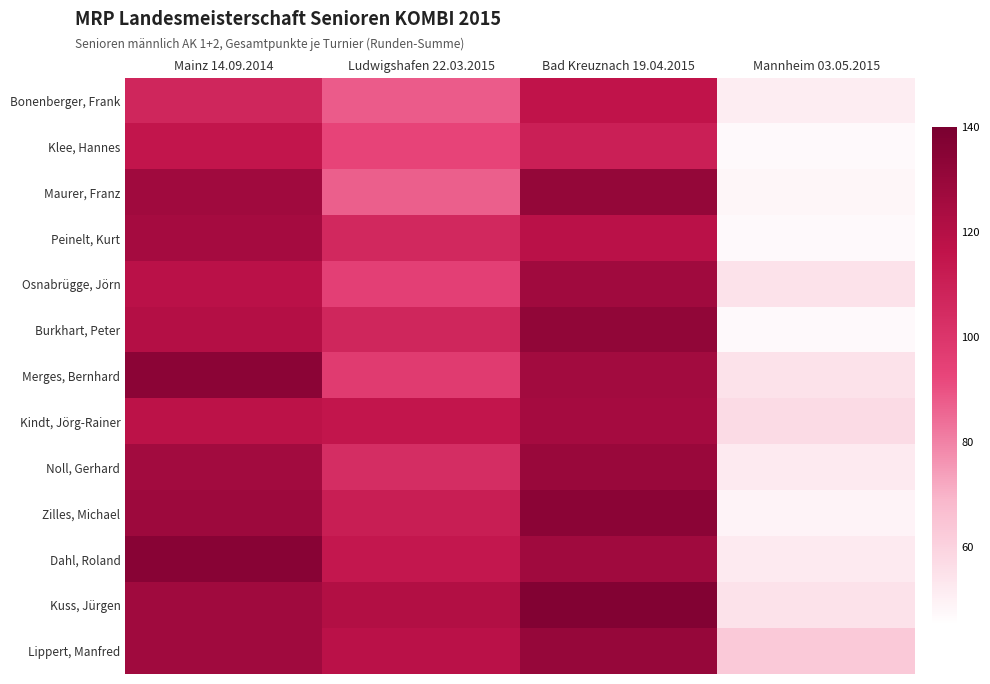

Reading left to right, what are all the values shown in this chart?

Bonenberger, Frank: Mainz 14.09.2014=107	Ludwigshafen 22.03.2015=88	Bad Kreuznach 19.04.2015=116	Mannheim 03.05.2015=51
Klee, Hannes: Mainz 14.09.2014=115	Ludwigshafen 22.03.2015=93	Bad Kreuznach 19.04.2015=110	Mannheim 03.05.2015=47
Maurer, Franz: Mainz 14.09.2014=127	Ludwigshafen 22.03.2015=87	Bad Kreuznach 19.04.2015=131	Mannheim 03.05.2015=48
Peinelt, Kurt: Mainz 14.09.2014=125	Ludwigshafen 22.03.2015=106	Bad Kreuznach 19.04.2015=118	Mannheim 03.05.2015=47
Osnabrügge, Jörn: Mainz 14.09.2014=118	Ludwigshafen 22.03.2015=95	Bad Kreuznach 19.04.2015=127	Mannheim 03.05.2015=55
Burkhart, Peter: Mainz 14.09.2014=120	Ludwigshafen 22.03.2015=107	Bad Kreuznach 19.04.2015=132	Mannheim 03.05.2015=47
Merges, Bernhard: Mainz 14.09.2014=134	Ludwigshafen 22.03.2015=97	Bad Kreuznach 19.04.2015=126	Mannheim 03.05.2015=55
Kindt, Jörg-Rainer: Mainz 14.09.2014=117	Ludwigshafen 22.03.2015=115	Bad Kreuznach 19.04.2015=125	Mannheim 03.05.2015=57
Noll, Gerhard: Mainz 14.09.2014=126	Ludwigshafen 22.03.2015=104	Bad Kreuznach 19.04.2015=129	Mannheim 03.05.2015=52
Zilles, Michael: Mainz 14.09.2014=128	Ludwigshafen 22.03.2015=111	Bad Kreuznach 19.04.2015=134	Mannheim 03.05.2015=49
Dahl, Roland: Mainz 14.09.2014=135	Ludwigshafen 22.03.2015=114	Bad Kreuznach 19.04.2015=127	Mannheim 03.05.2015=52
Kuss, Jürgen: Mainz 14.09.2014=127	Ludwigshafen 22.03.2015=121	Bad Kreuznach 19.04.2015=137	Mannheim 03.05.2015=55
Lippert, Manfred: Mainz 14.09.2014=127	Ludwigshafen 22.03.2015=118	Bad Kreuznach 19.04.2015=130	Mannheim 03.05.2015=63